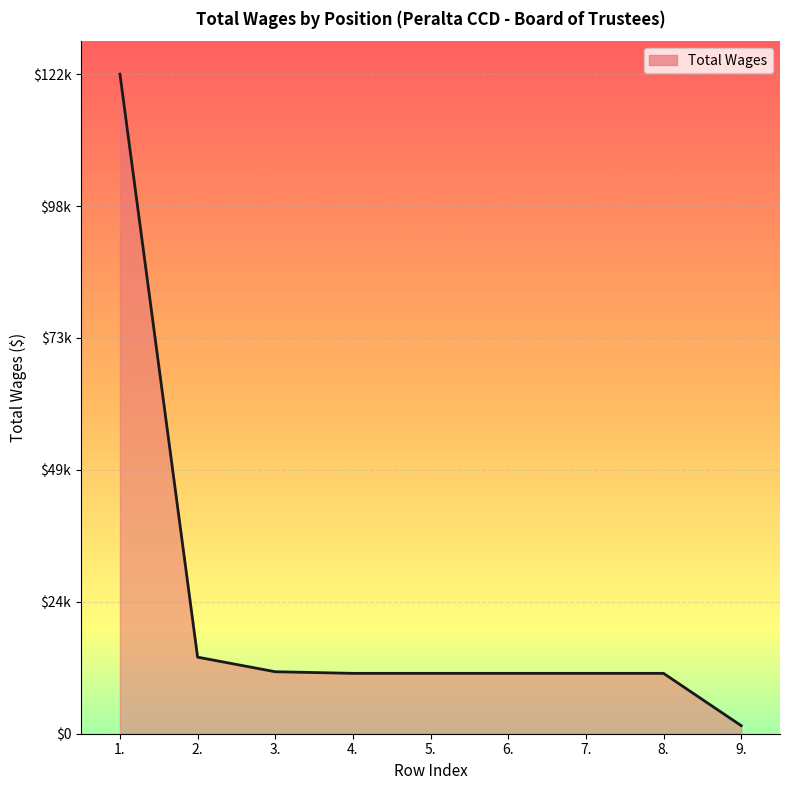

List the labels in order of value, largest first.

1., 2., 3., 4., 5., 6., 7., 8., 9.